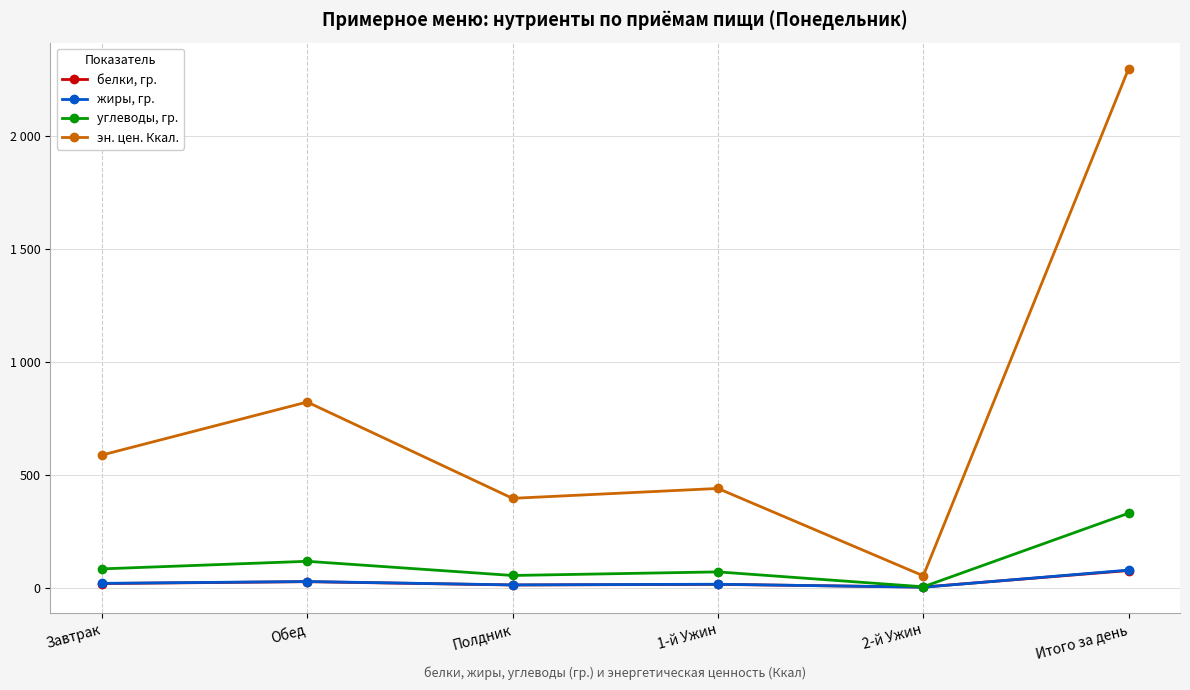

What is the label of the 2nd point from the right?

2-й Ужин